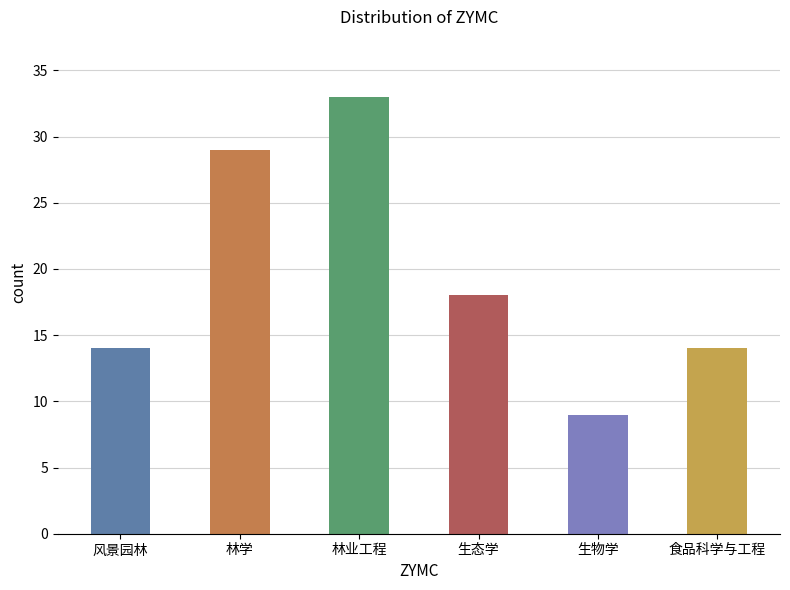

True or false: the data shows 33 at 林业工程.

True